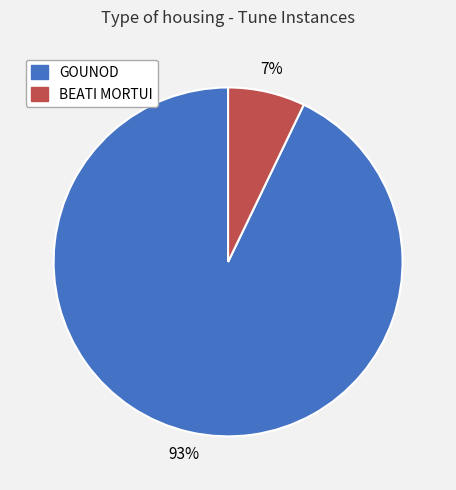

How many slices are in this pie chart?

2